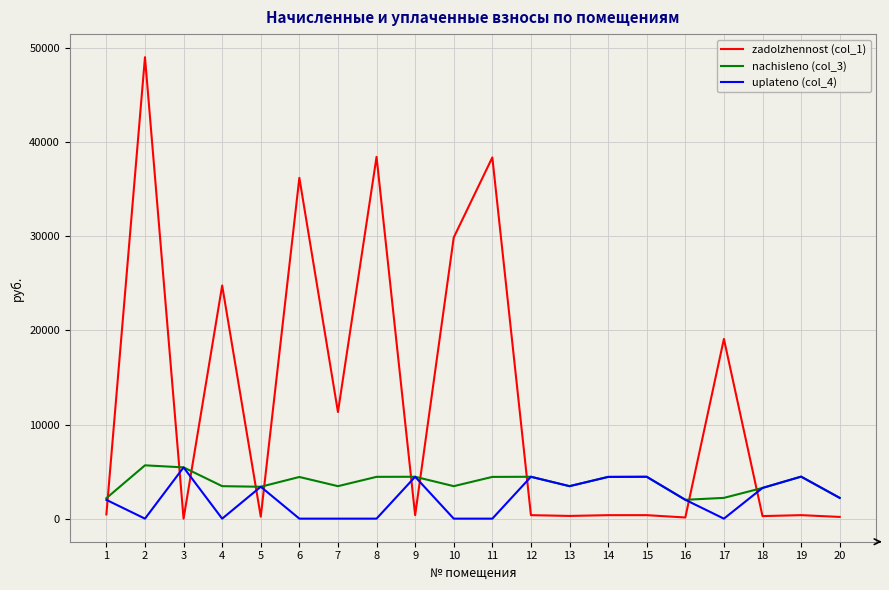

How many interior local valleys does the nachisleno (col_3) series have?

5